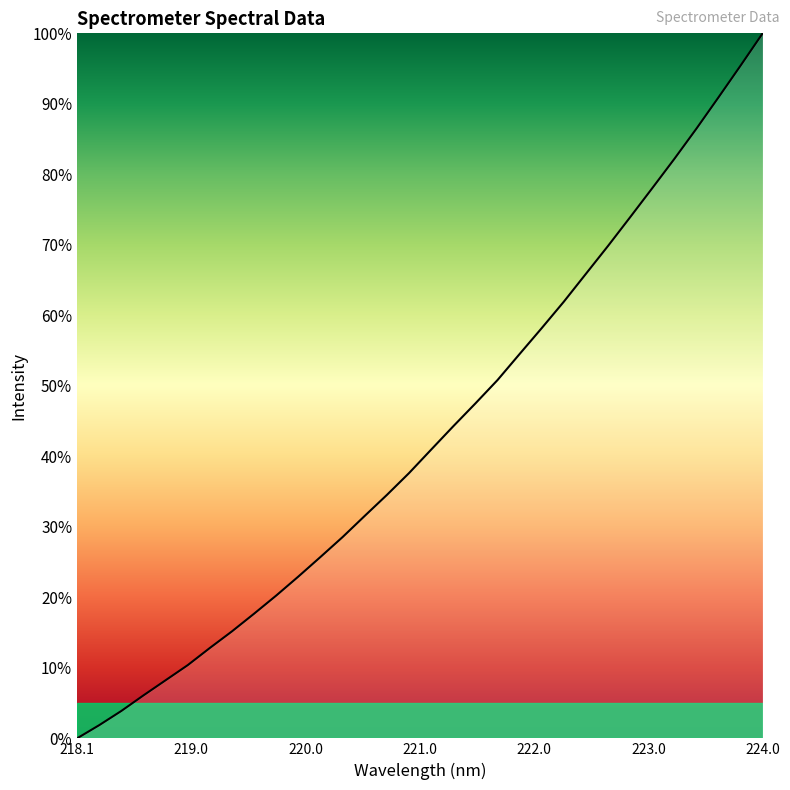

What is the greatest value displayed?

100.0